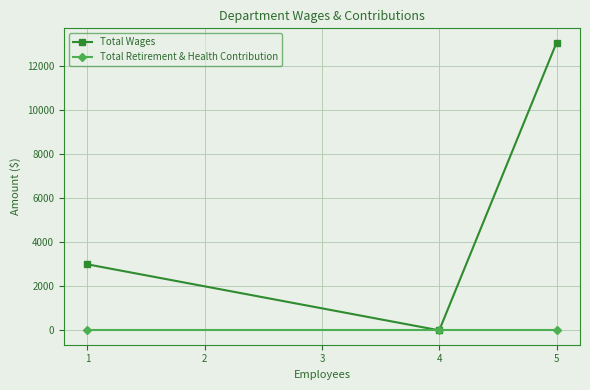

List the series in order of their overall mean, lowest first.

Total Retirement & Health Contribution, Total Wages